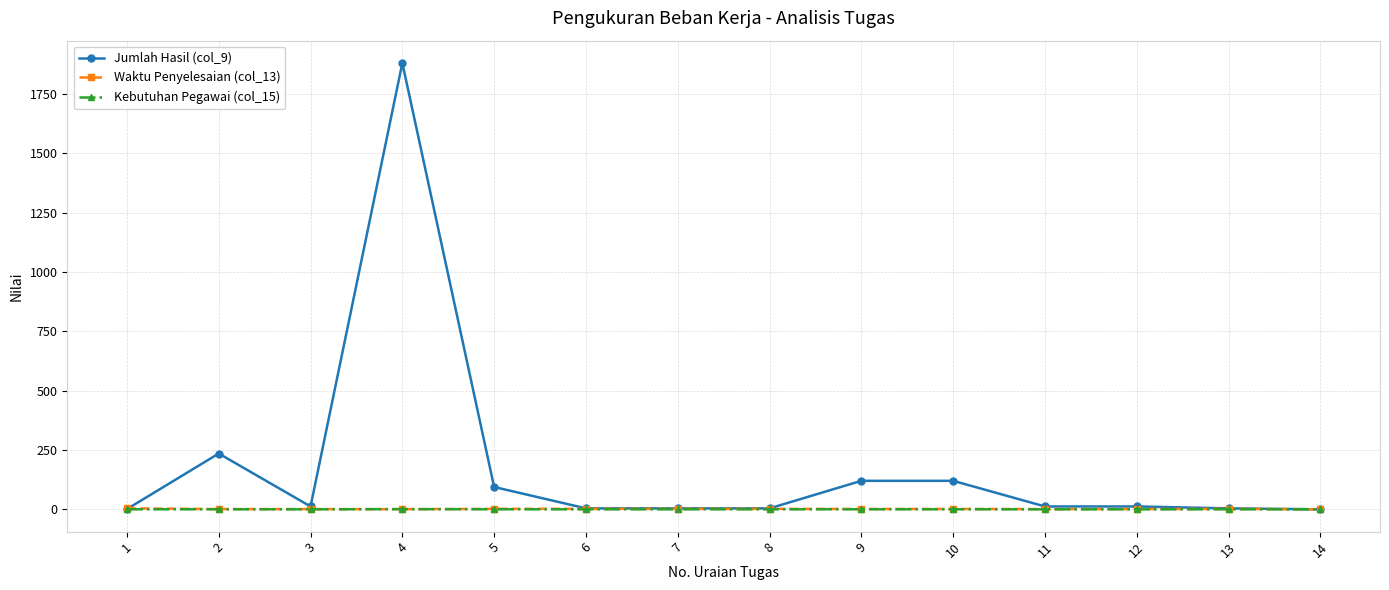

How many Waktu Penyelesaian (col_13) values are between 1 and 2?

11